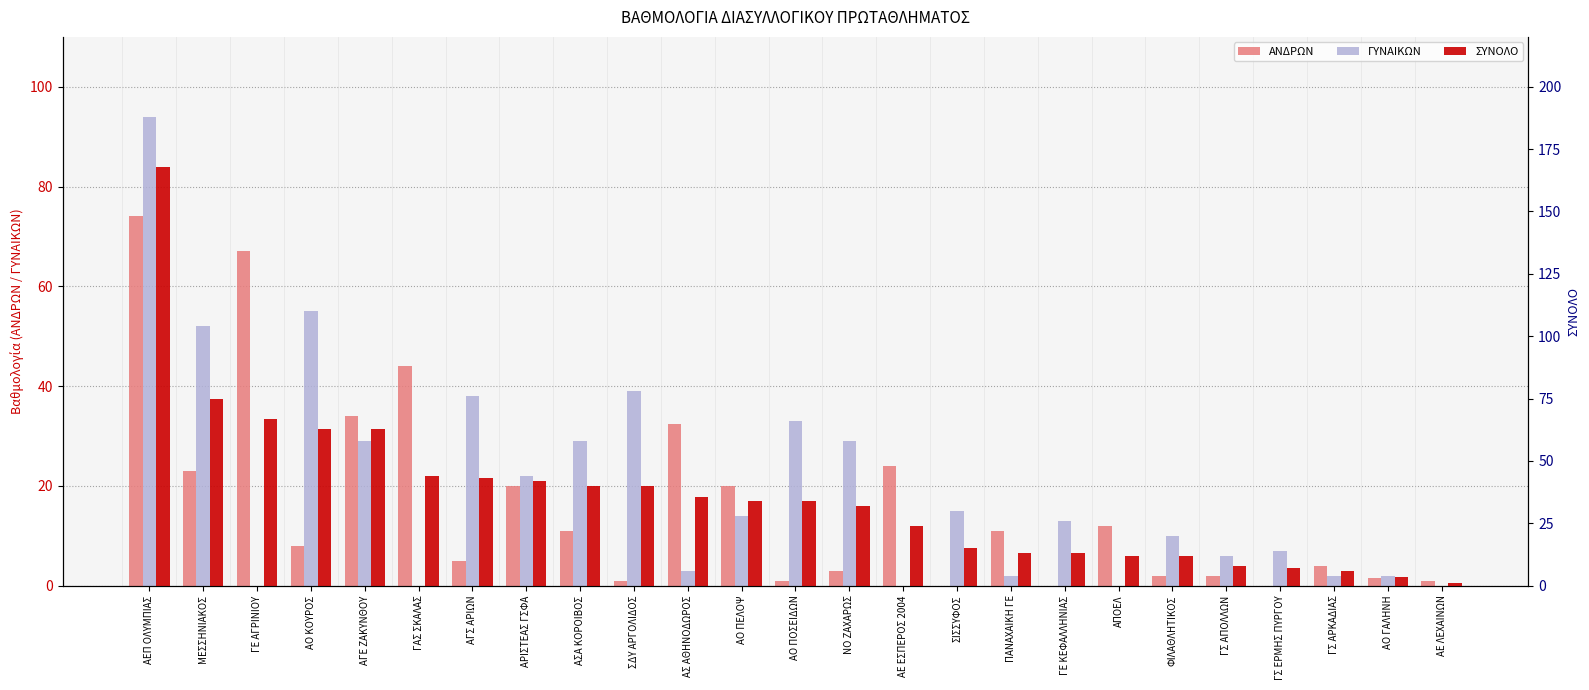

Rank the series by their maximum value, from lowest to highest.

ΑΝΔΡΩΝ, ΓΥΝΑΙΚΩΝ, ΣΥΝΟΛΟ